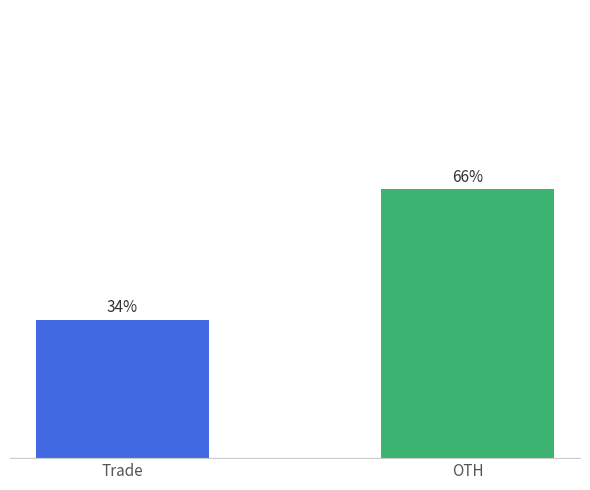

Rank the categories by value from highest to lowest.

OTH, Trade